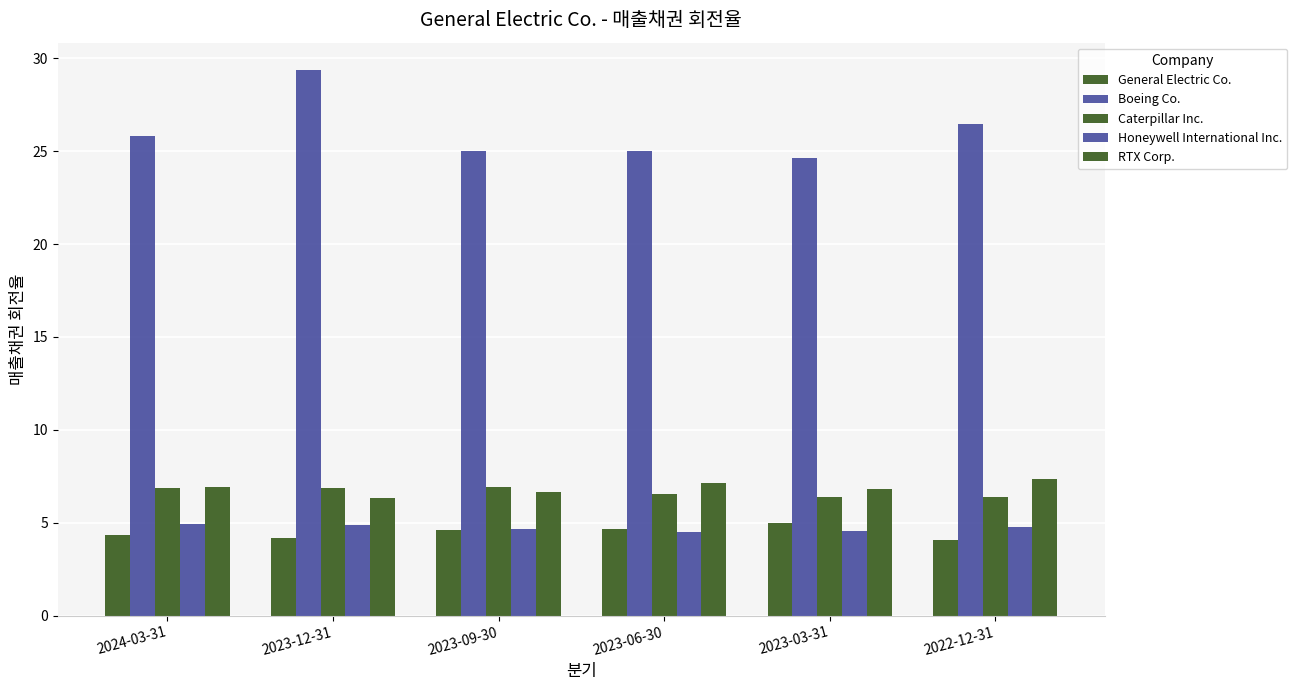

Count the number of categories in the chart.

6